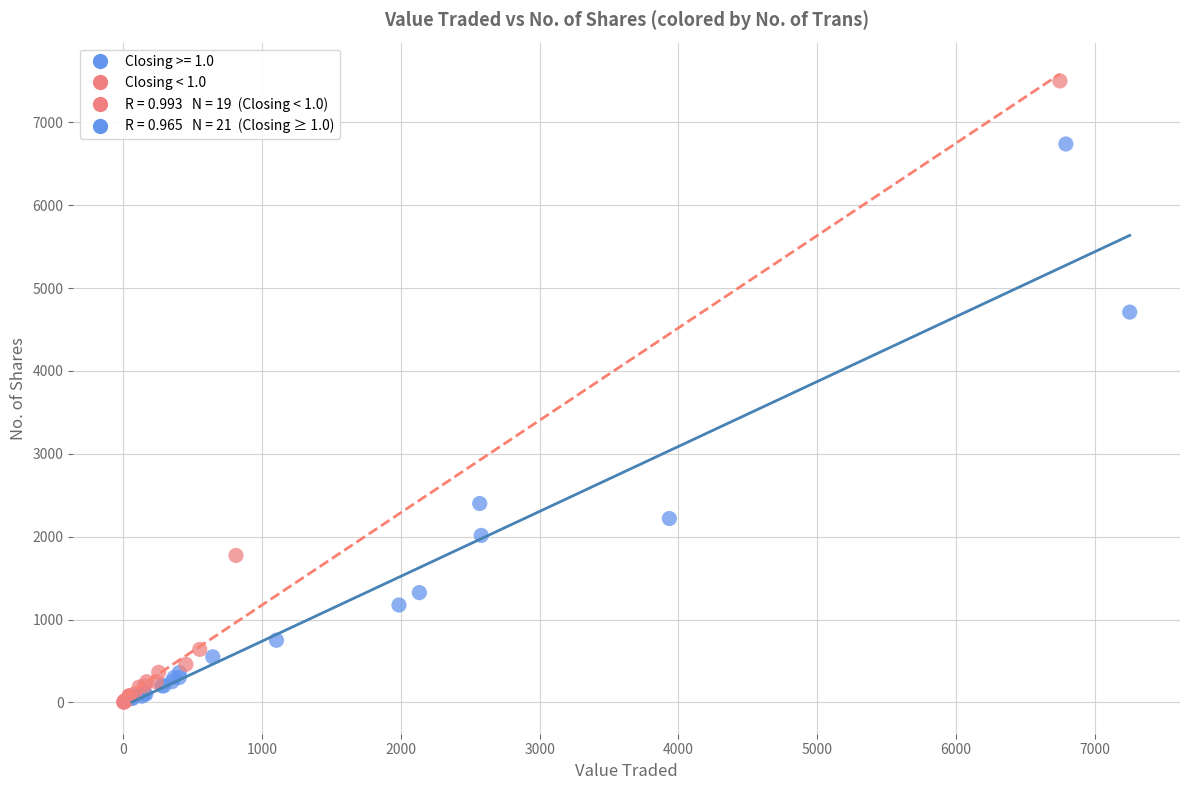

Which series contains the highest Y value?

Closing < 1.0